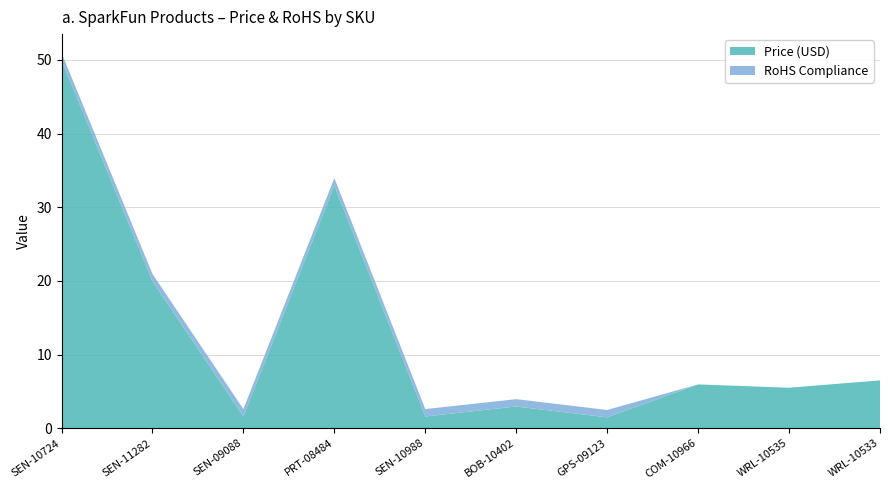

Reading left to right, transcribe all the data shown in this chart.

Price (USD): SEN-10724=50.0	SEN-11282=19.9	SEN-09088=1.6	PRT-08484=33.0	SEN-10988=1.6	BOB-10402=3.0	GPS-09123=1.5	COM-10966=6.0	WRL-10535=5.5	WRL-10533=6.5
RoHS Compliance: SEN-10724=1.0	SEN-11282=1.0	SEN-09088=1.0	PRT-08484=1.0	SEN-10988=1.0	BOB-10402=1.0	GPS-09123=1.0	COM-10966=0.0	WRL-10535=0.0	WRL-10533=0.0